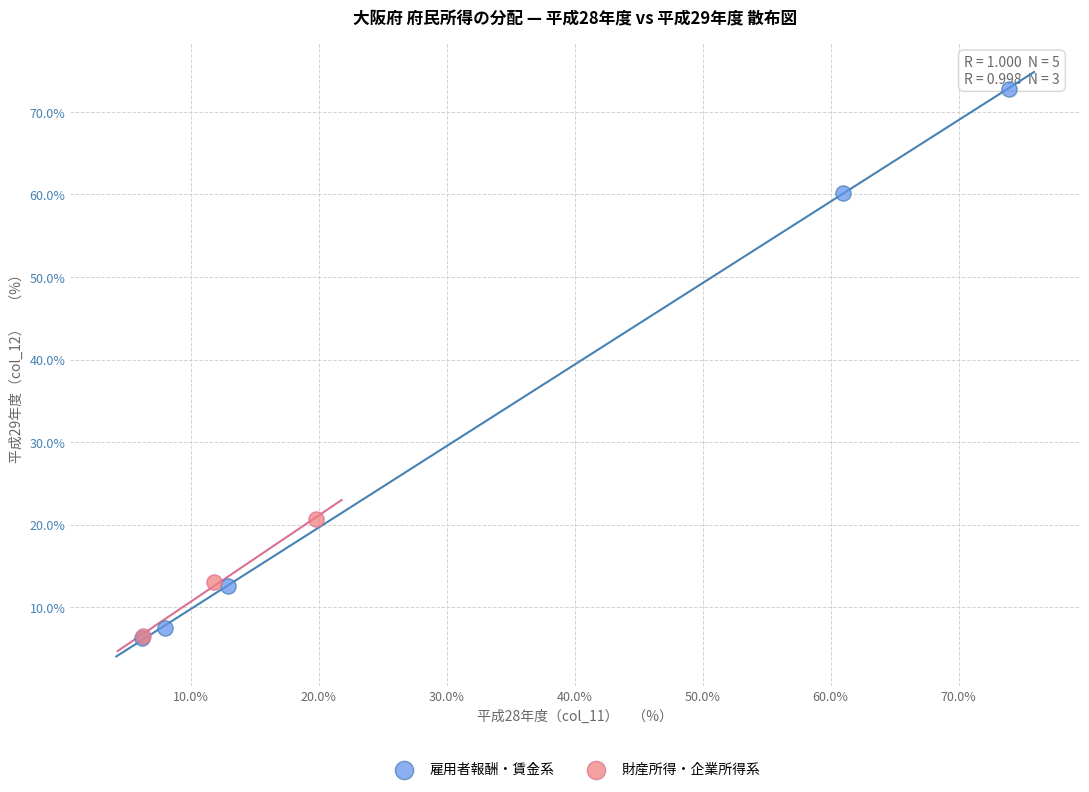

Which series has the largest Y range (max minus min)?

雇用者報酬・賃金系